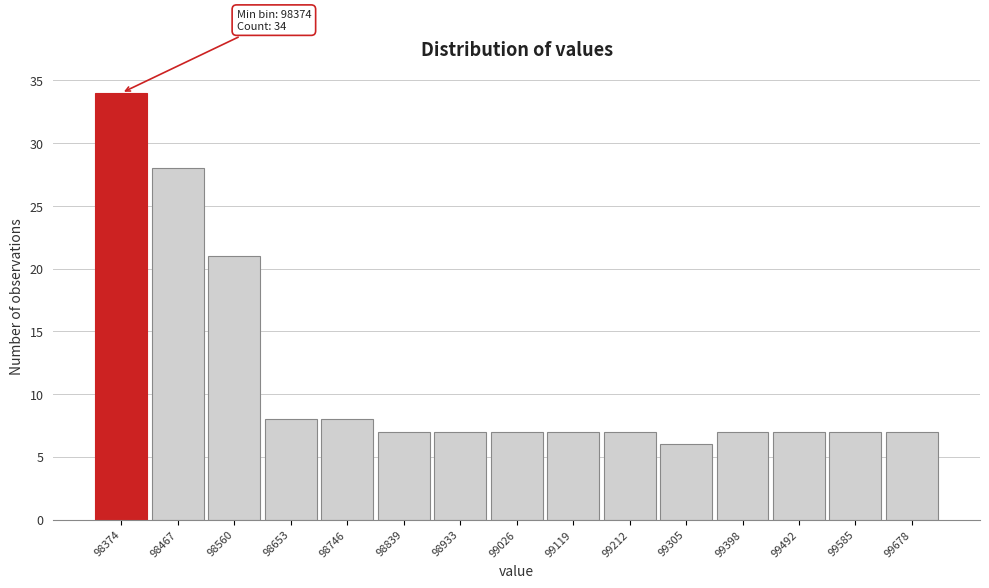

Reading left to right, transcribe all the data shown in this chart.

98374=34	98467=28	98560=21	98653=8	98746=8	98839=7	98933=7	99026=7	99119=7	99212=7	99305=6	99398=7	99492=7	99585=7	99678=7